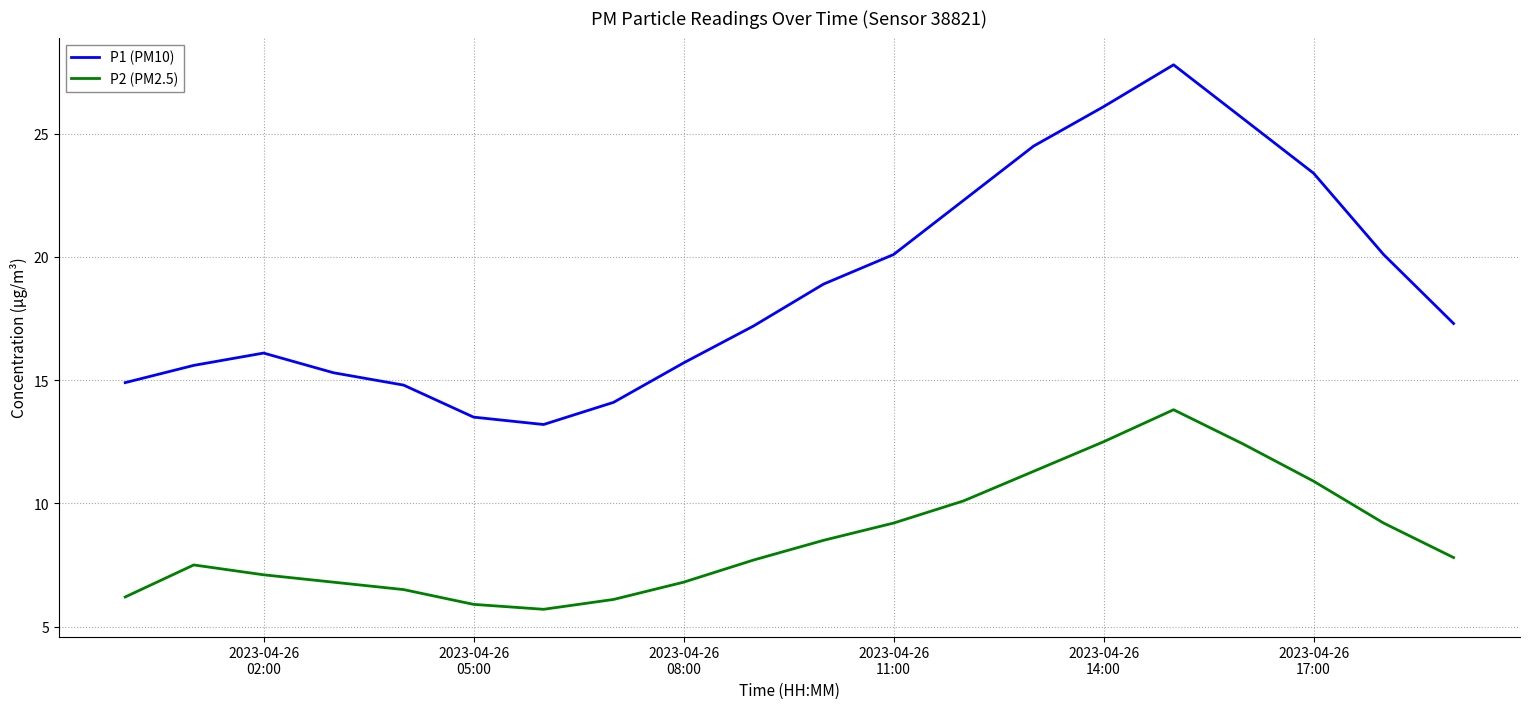

Which series has the largest total across all categories?

P1 (PM10)